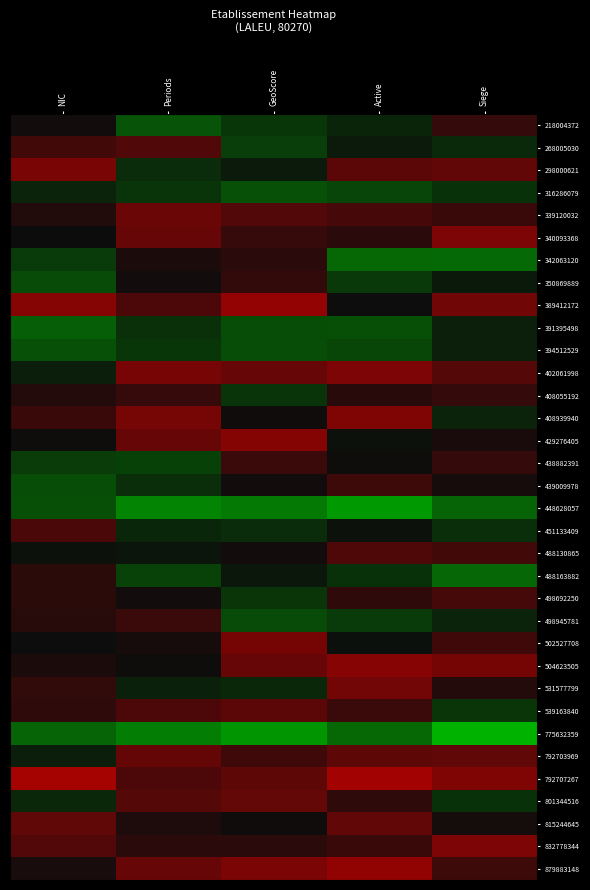

Which series has the largest range (max minus min)?

298000621